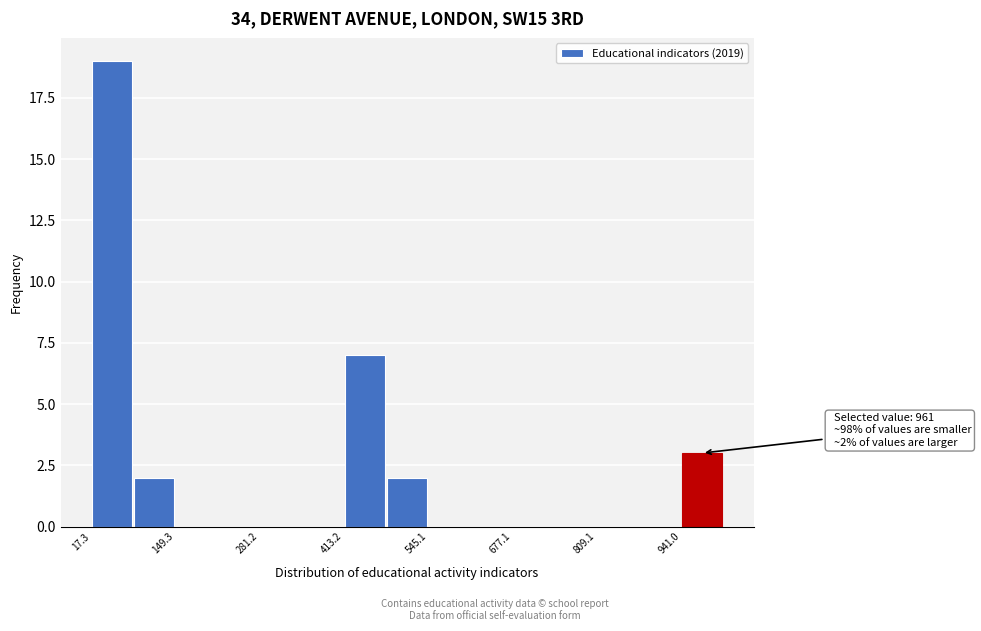

Read against the x-axis, roughly where is the centre of the tallest bar?

60